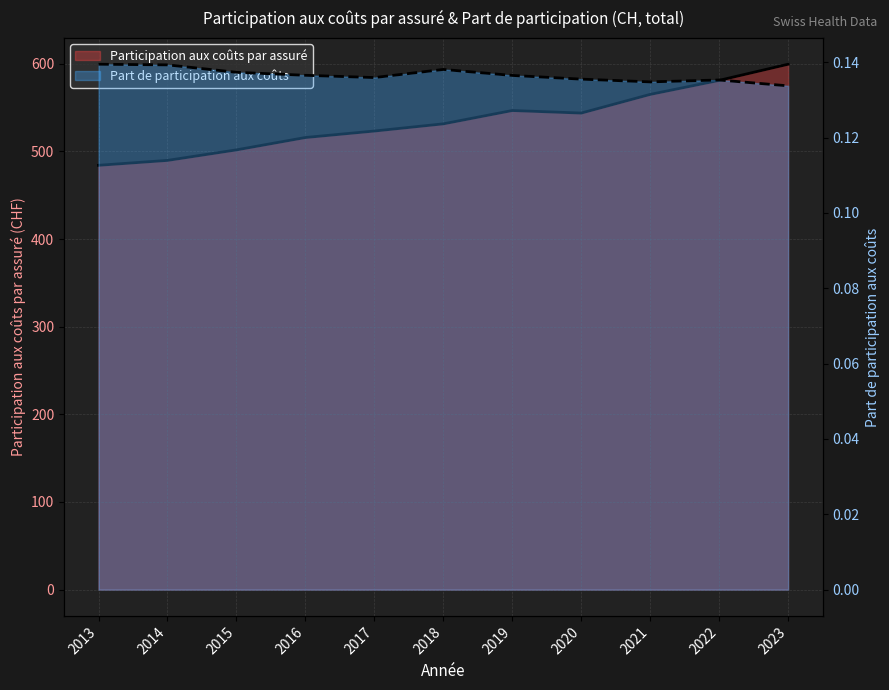

How many interior local valleys does the Part de participation aux coûts series have?

2